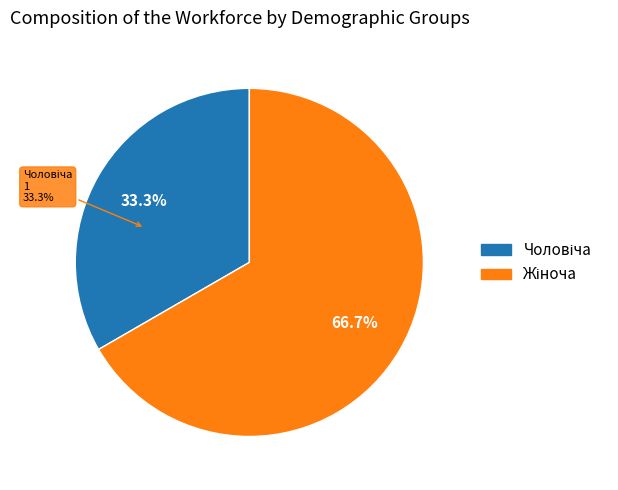

Which slice represents more than half of the pie?

Жіноча